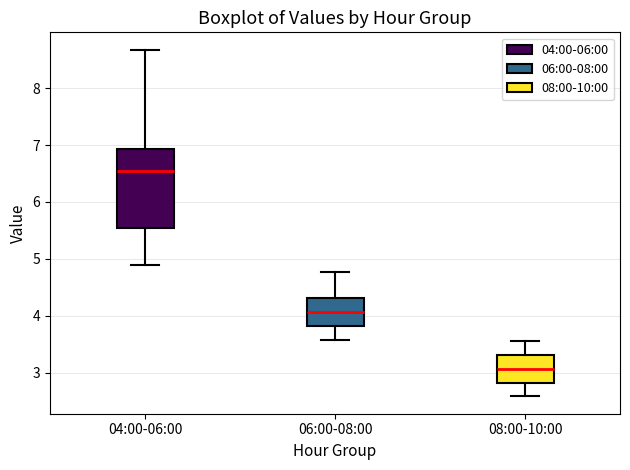

Where does the median line of the box for 06:00-08:00 sit on the y-axis? The values are not printed on the chart, so give them approximately, as read against the axis.

4.1